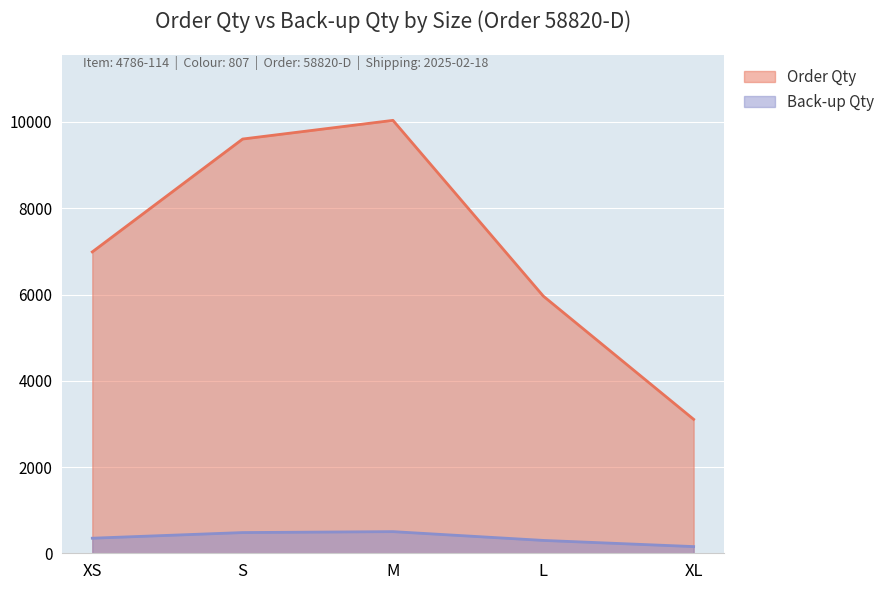

List the labels in order of Back-up Qty value, smallest first.

XL, L, XS, S, M